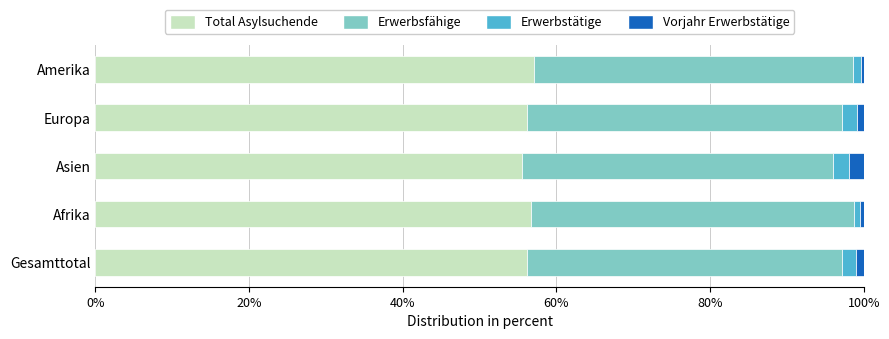

Is it true that Total Asylsuchende equals 28.2 at Europa?

False